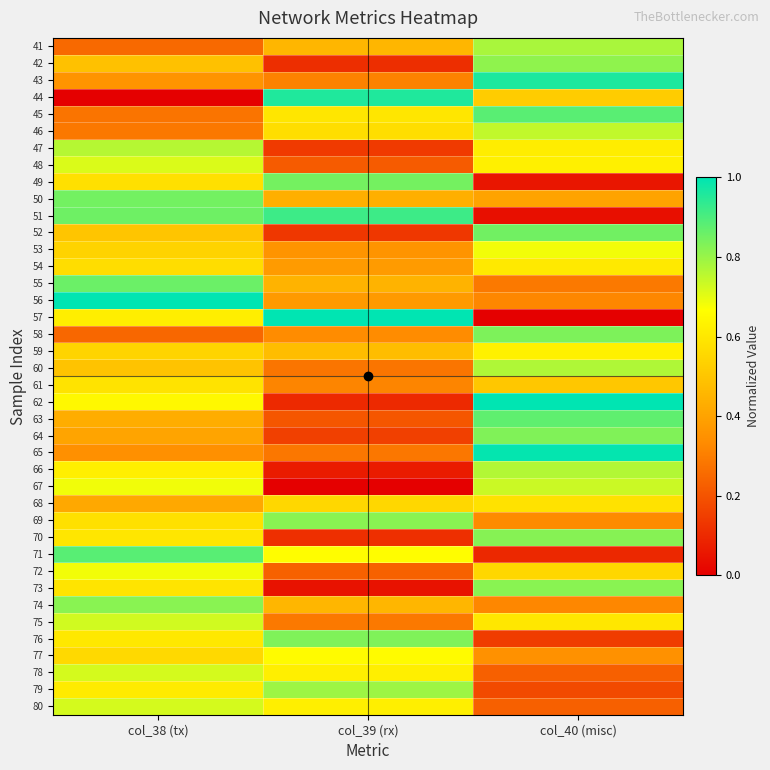

What is the total value across all series at col_38 (tx)?

23.0